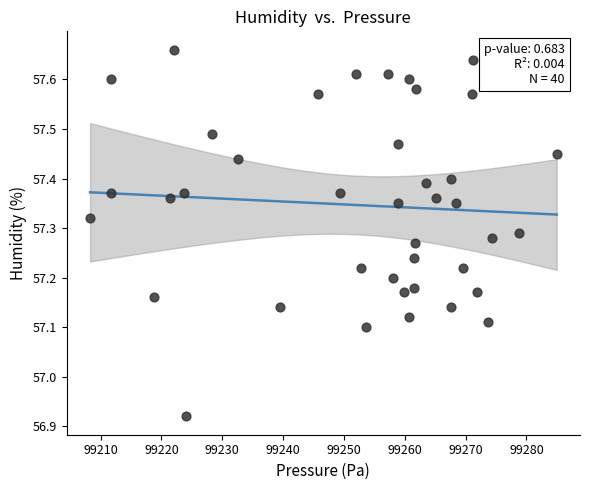

What is the range of X values (max minus min)?

76.7